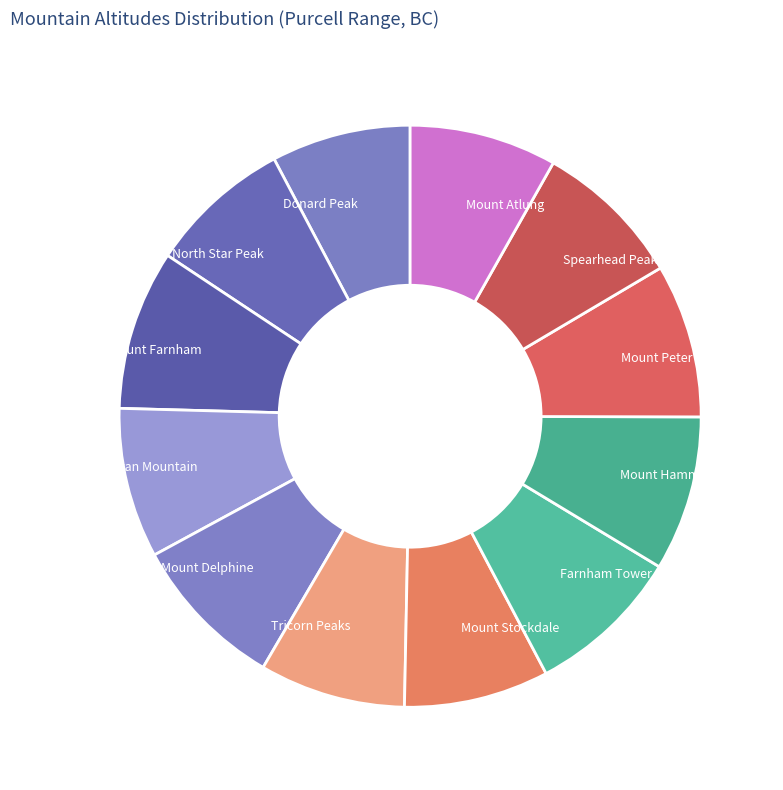

Is there a majority slice in this chart?

No